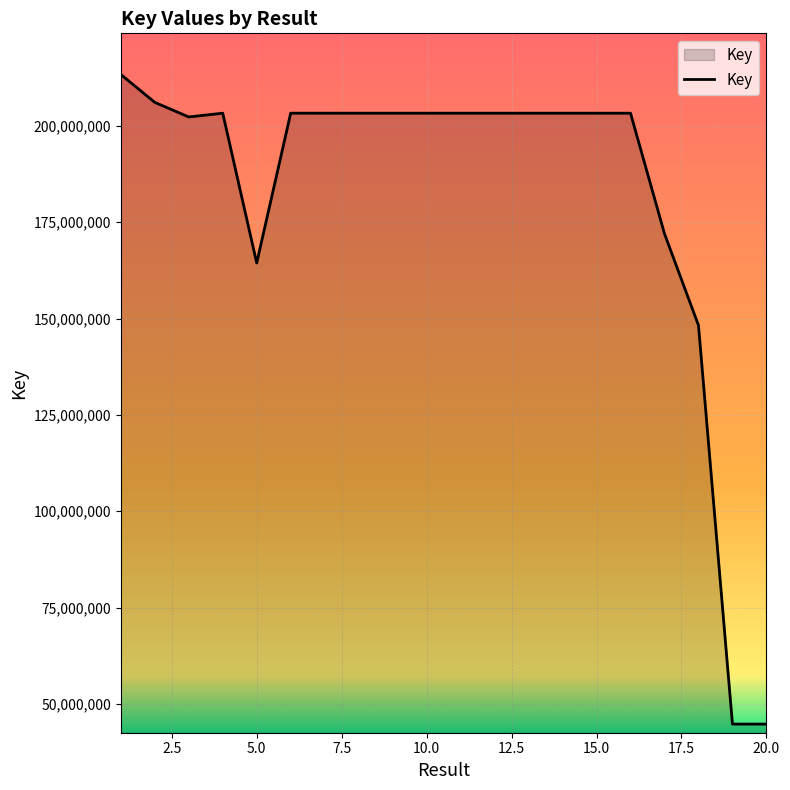

What is the minimum value shown in the chart?

44778313